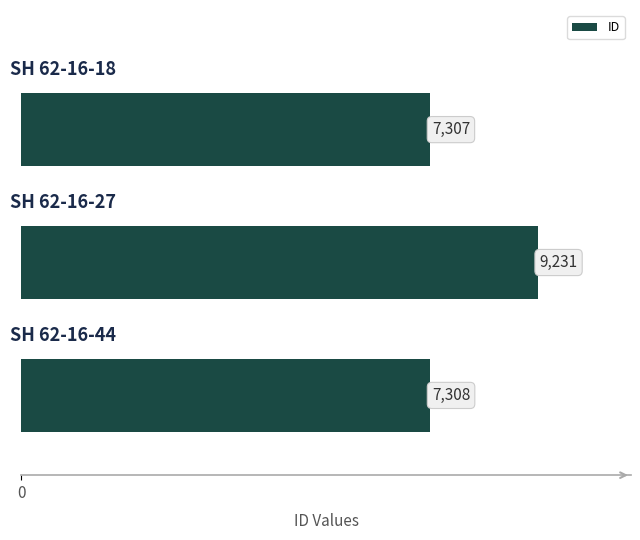

What is the sum of all values?

23846